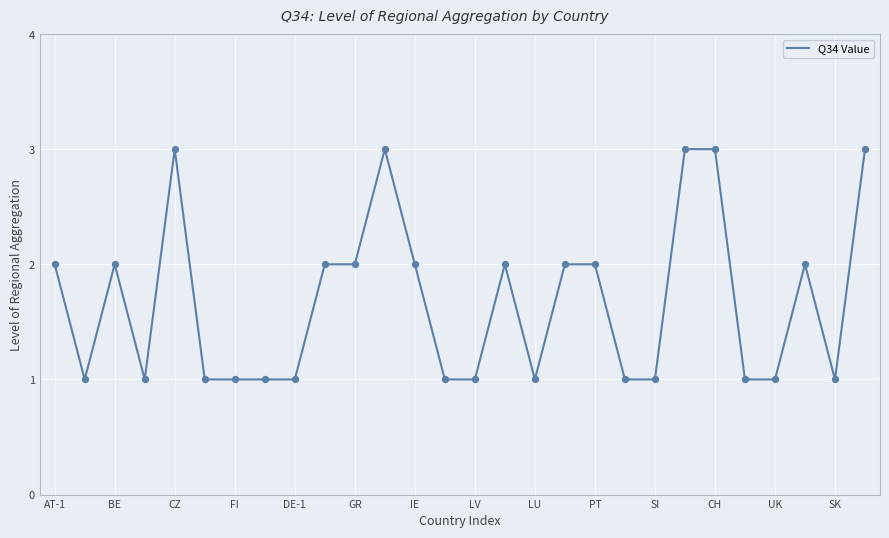

Is this an area chart (filled region under the line)?

No